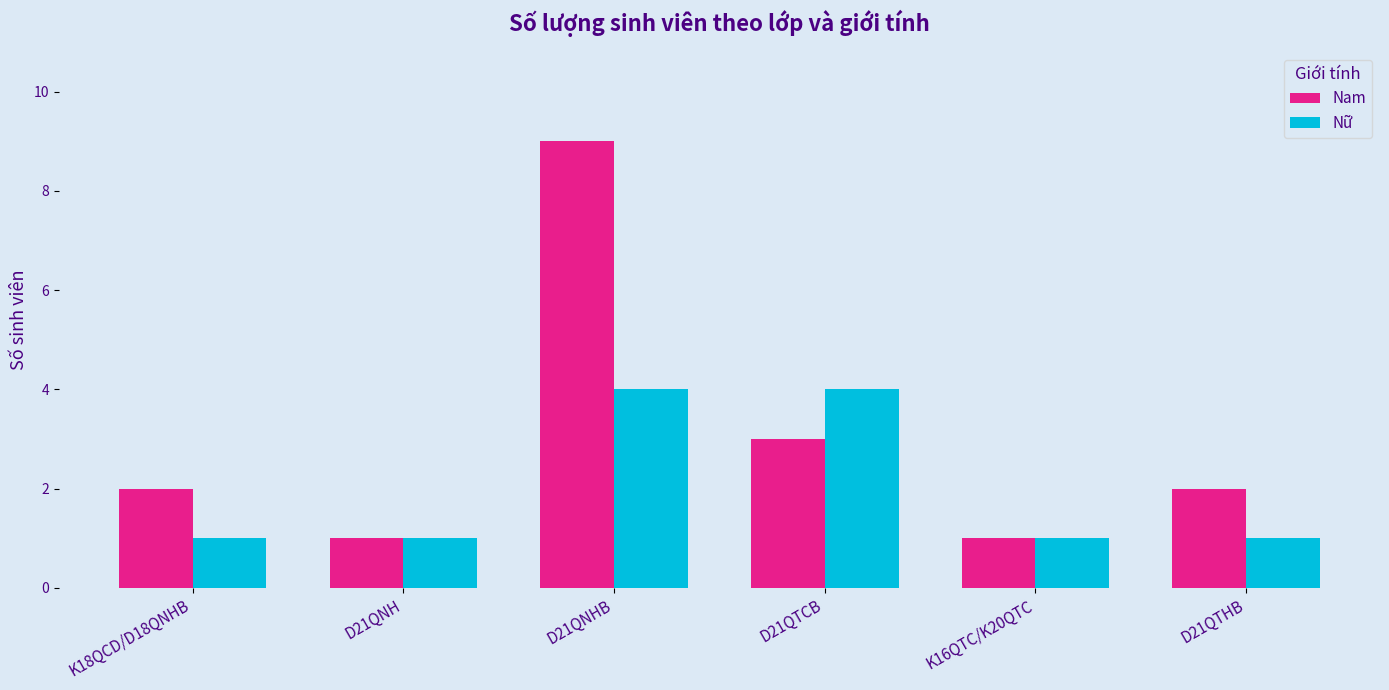

Reading left to right, extract all data points from this chart.

Nam: 2	1	9	3	1	2
Nữ: 1	1	4	4	1	1